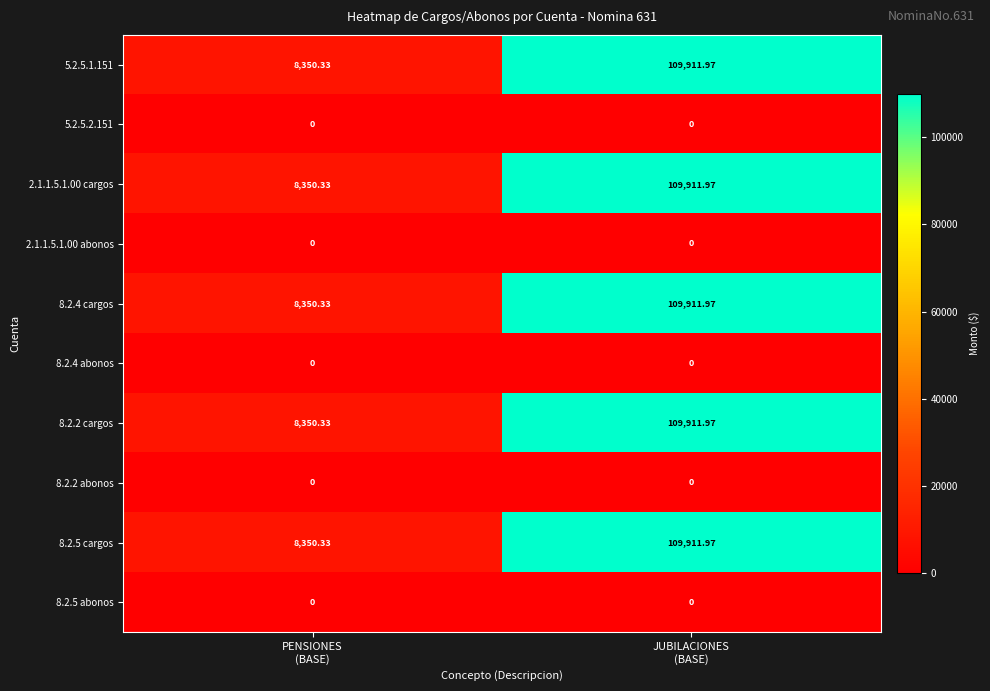

What is the total value across all series at PENSIONES
(BASE)?

41751.7